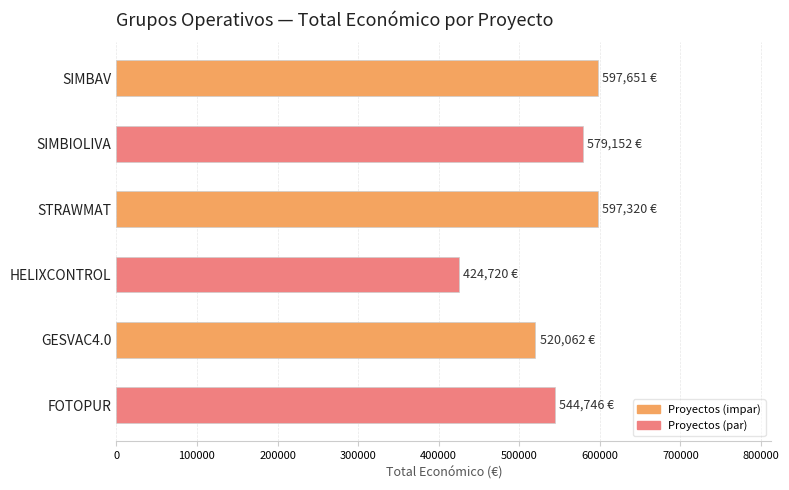

What is the change in value from SIMBAV to GESVAC4.0?

-77589